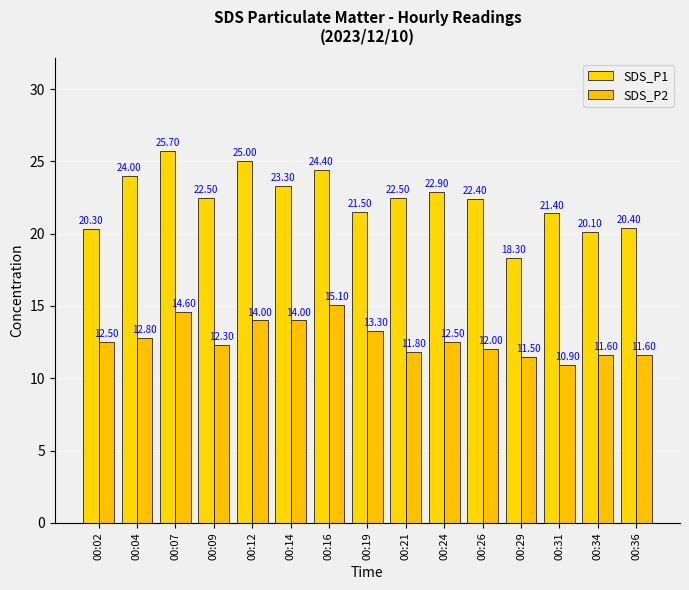

What is the difference between the SDS_P1 values at 00:29 and 00:19?

3.2